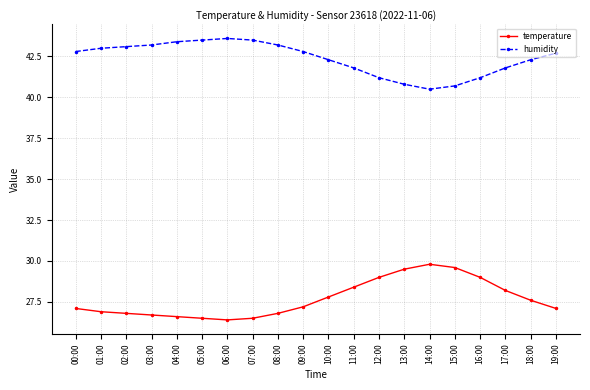

What is the average value of the humidity series?

42.4